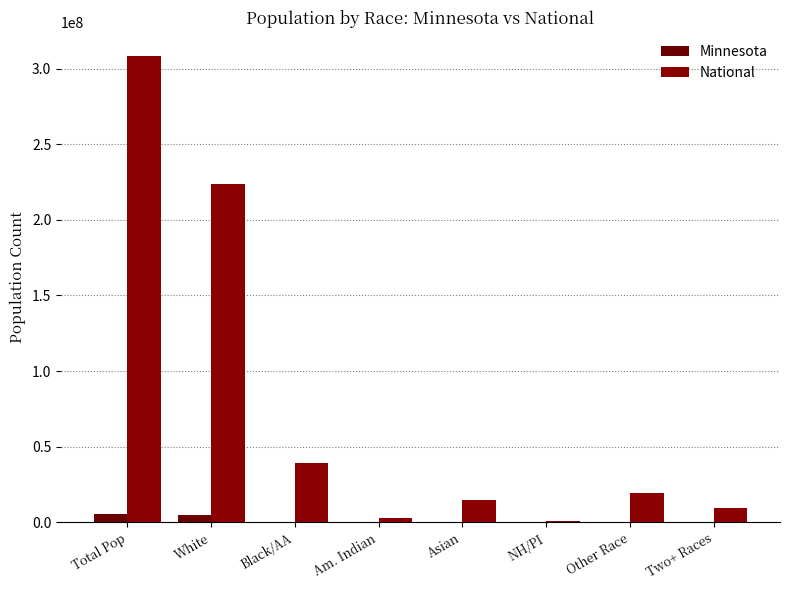

Count the number of data series in this chart.

2